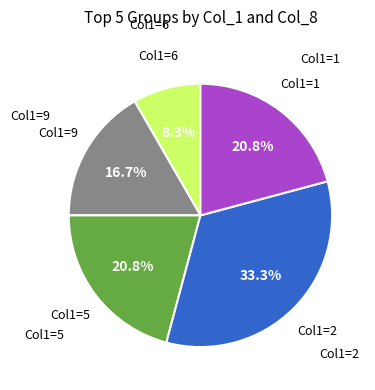

Is there any slice that represents more than half of the pie?

No